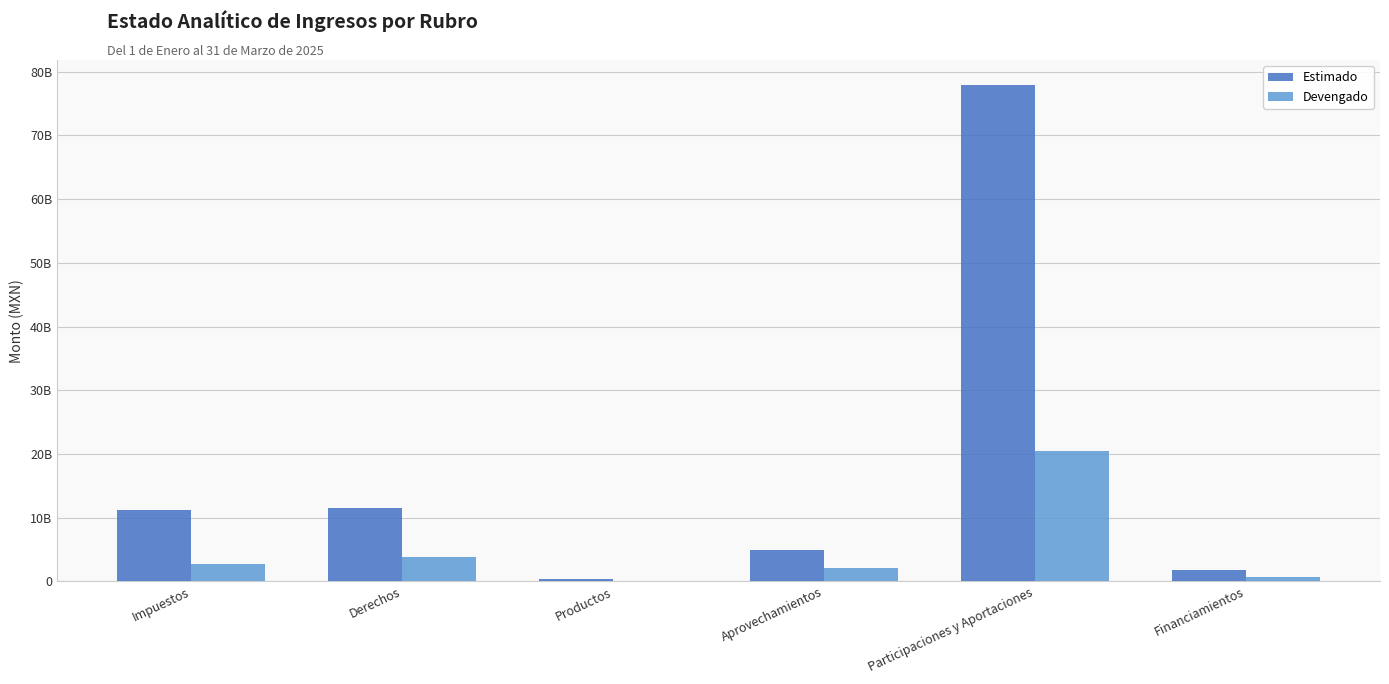

What are all the series names shown in the legend?

Estimado, Devengado